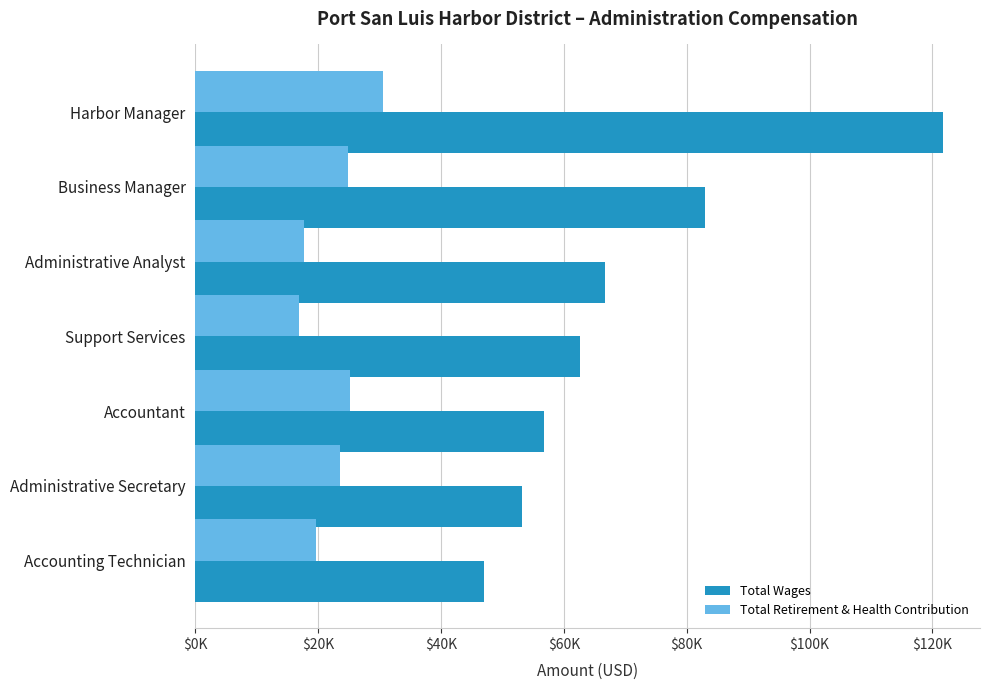

List the series in order of their peak value, highest first.

Total Wages, Total Retirement & Health Contribution